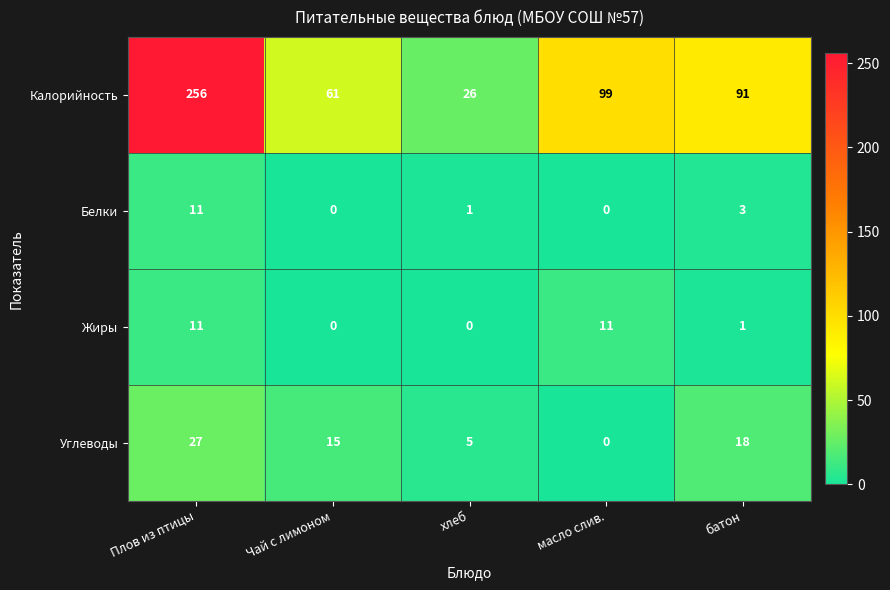

Which series changed the most between Плов из птицы and хлеб?

Калорийность